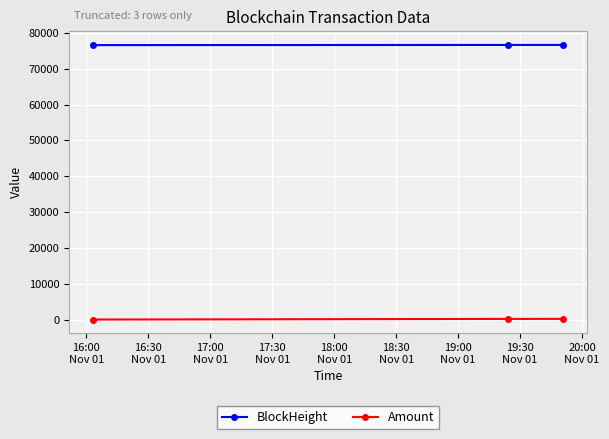

List the series in order of their peak value, highest first.

BlockHeight, Amount